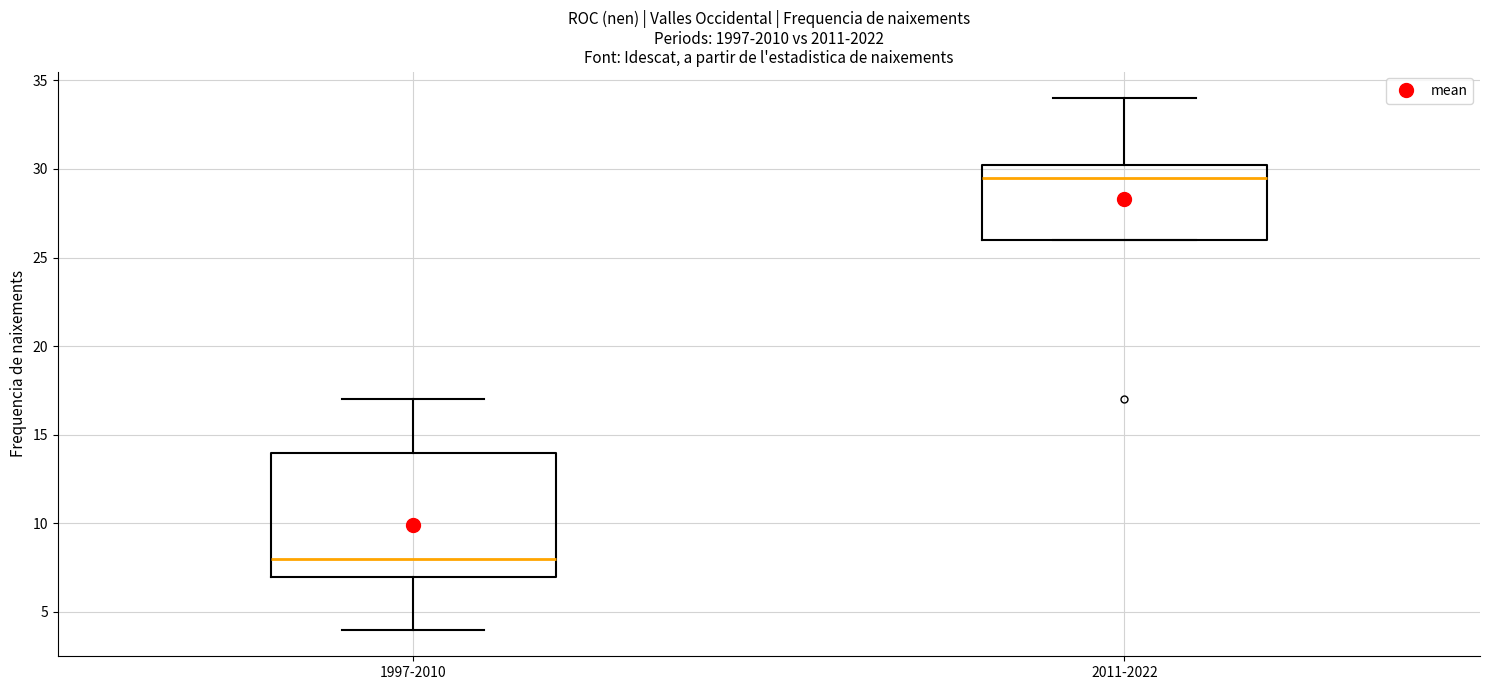

Which box has the lowest median line?

1997-2010